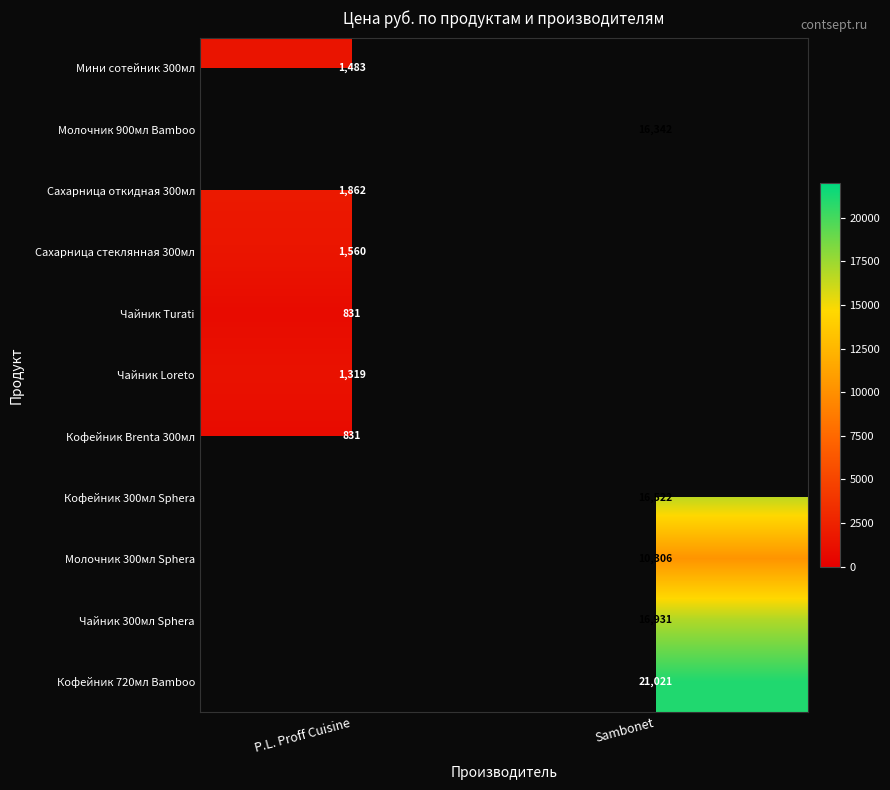

The value of Мини сотейник 300мл at P.L. Proff Cuisine is 798. True or false?

False